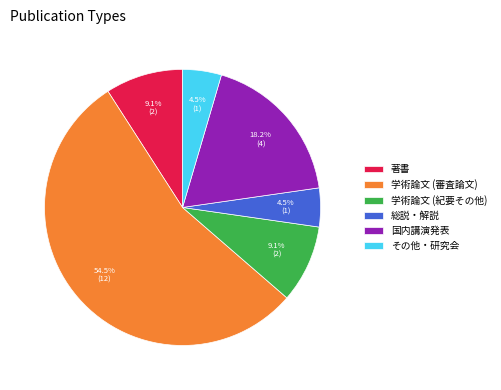

How many slices are in this pie chart?

6